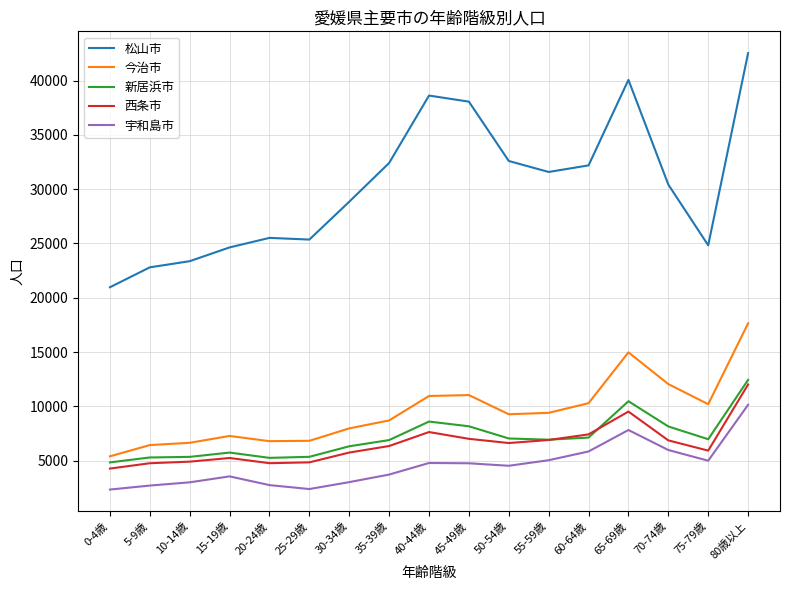

What is the smallest value displayed?

2335